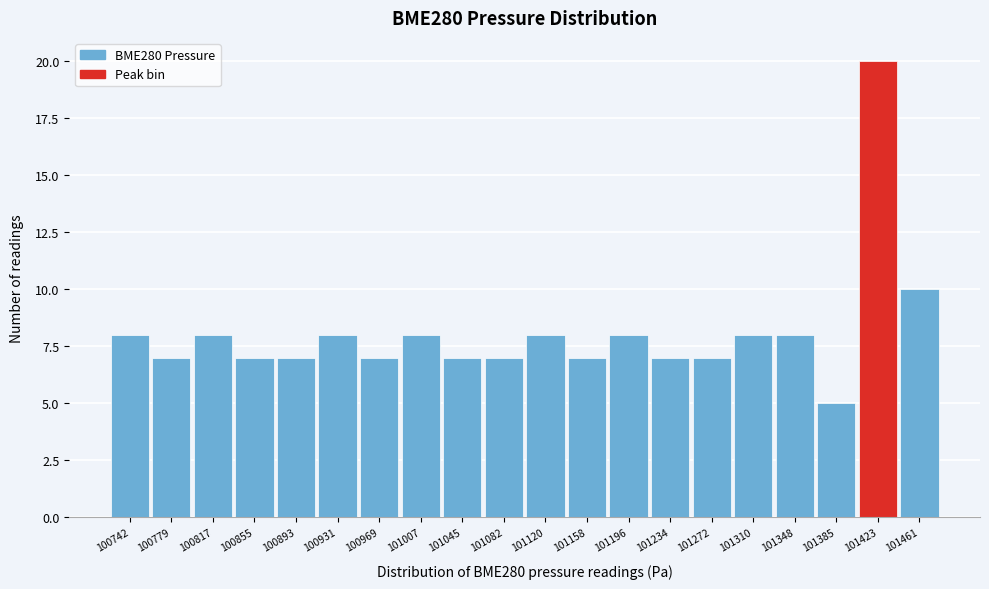

Reading left to right, what are all the values shown in this chart?

8	7	8	7	7	8	7	8	7	7	8	7	8	7	7	8	8	5	20	10